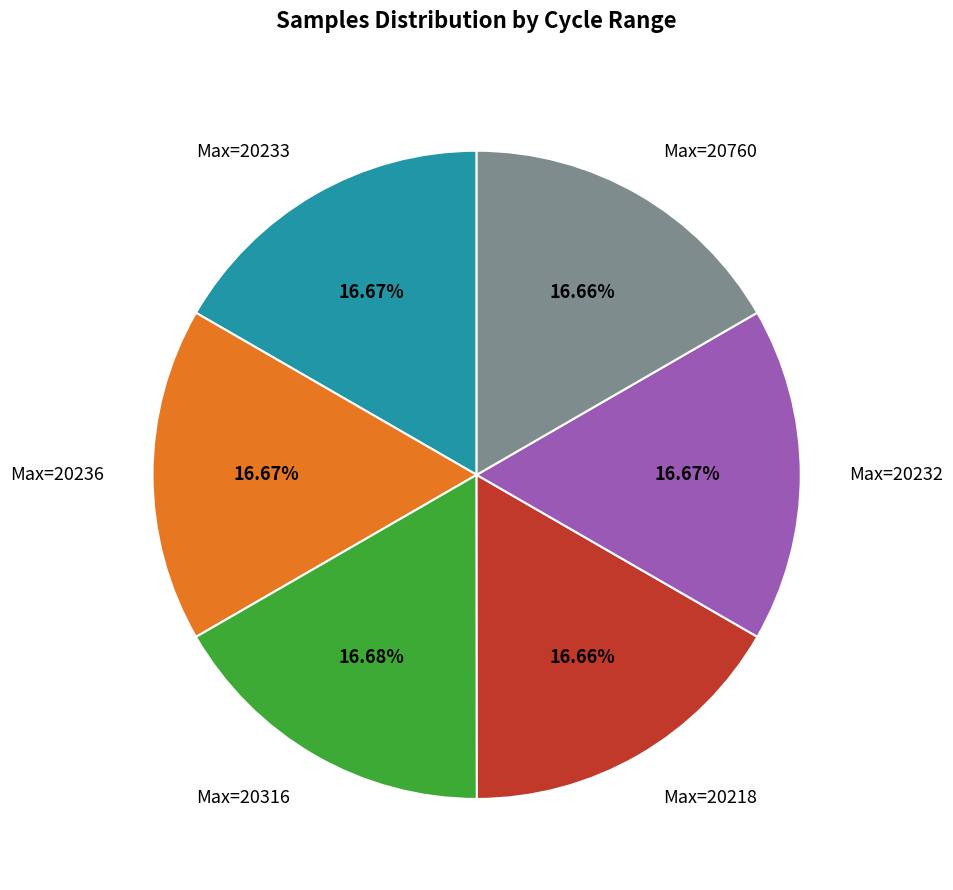

How many segments does this pie chart have?

6